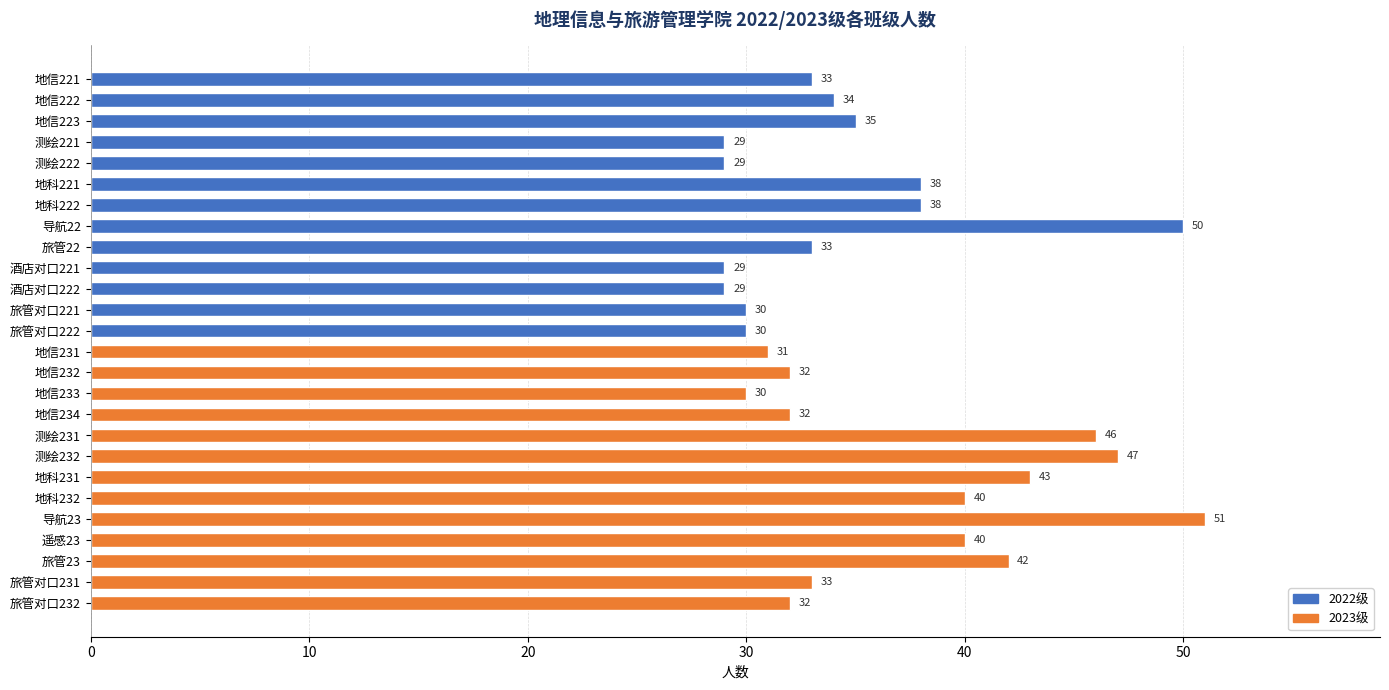

Reading top to bottom, what are all the values shown in this chart?

地信221=33	地信222=34	地信223=35	测绘221=29	测绘222=29	地科221=38	地科222=38	导航22=50	旅管22=33	酒店对口221=29	酒店对口222=29	旅管对口221=30	旅管对口222=30	地信231=31	地信232=32	地信233=30	地信234=32	测绘231=46	测绘232=47	地科231=43	地科232=40	导航23=51	遥感23=40	旅管23=42	旅管对口231=33	旅管对口232=32